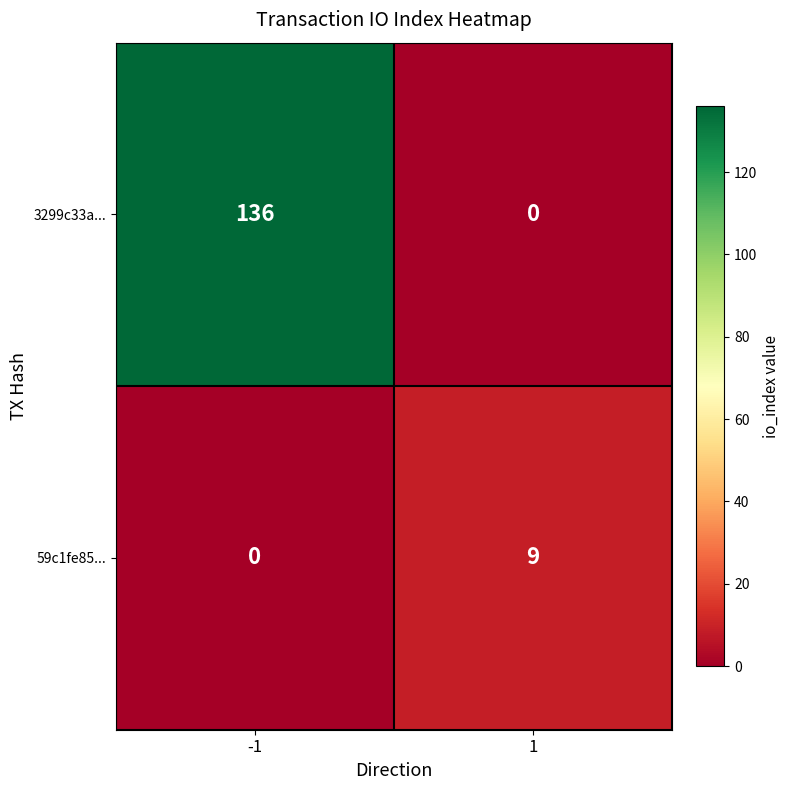

What is the spread (max minus min) of values at -1?

136